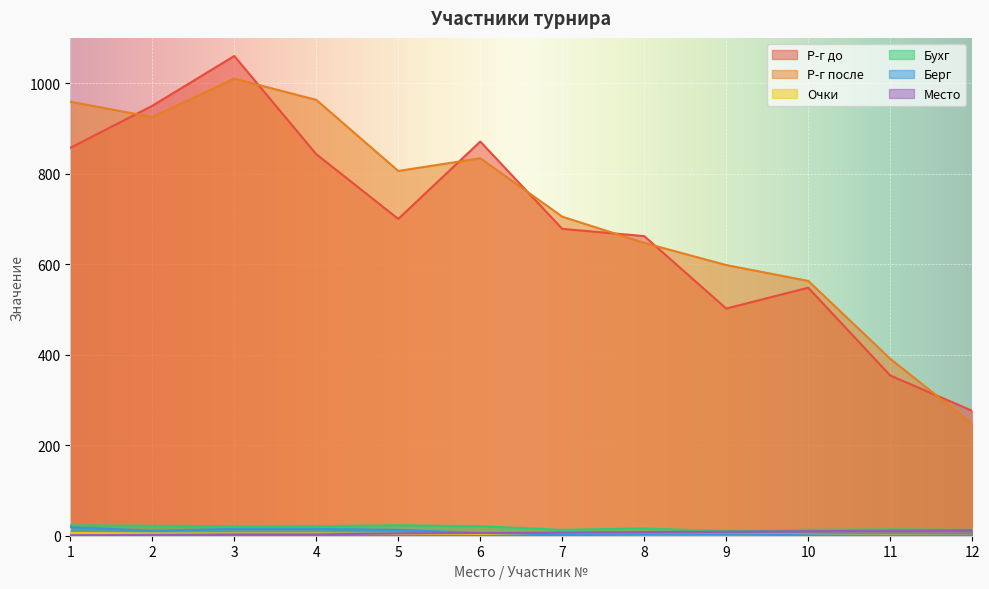

True or false: Бухг and Очки cross at least once.

False